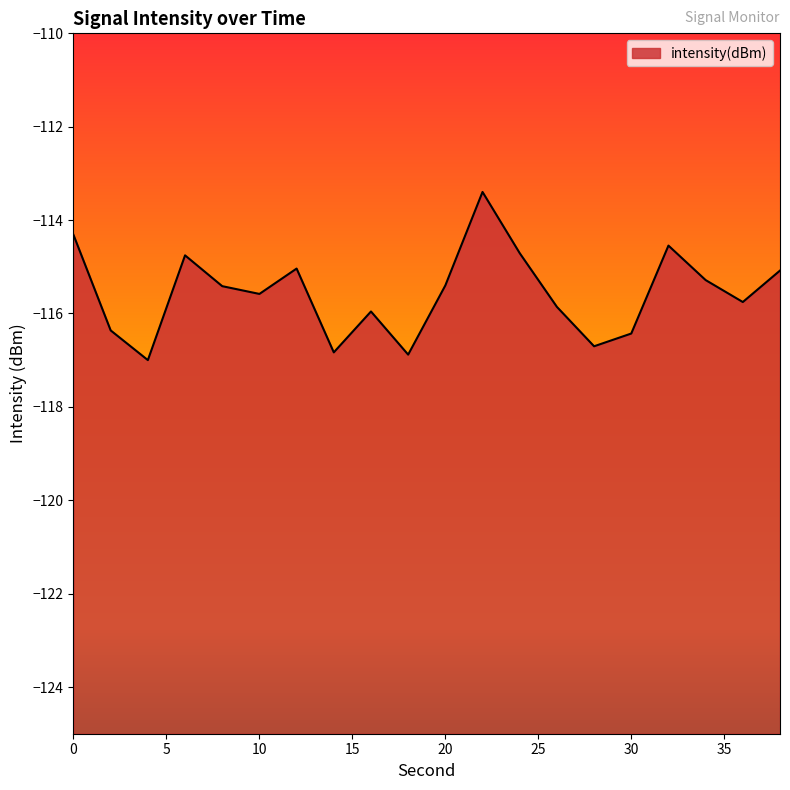

Rank the categories by value from lowest to highest.

4, 18, 14, 28, 30, 2, 16, 26, 36, 10, 8, 20, 34, 38, 12, 6, 24, 32, 0, 22